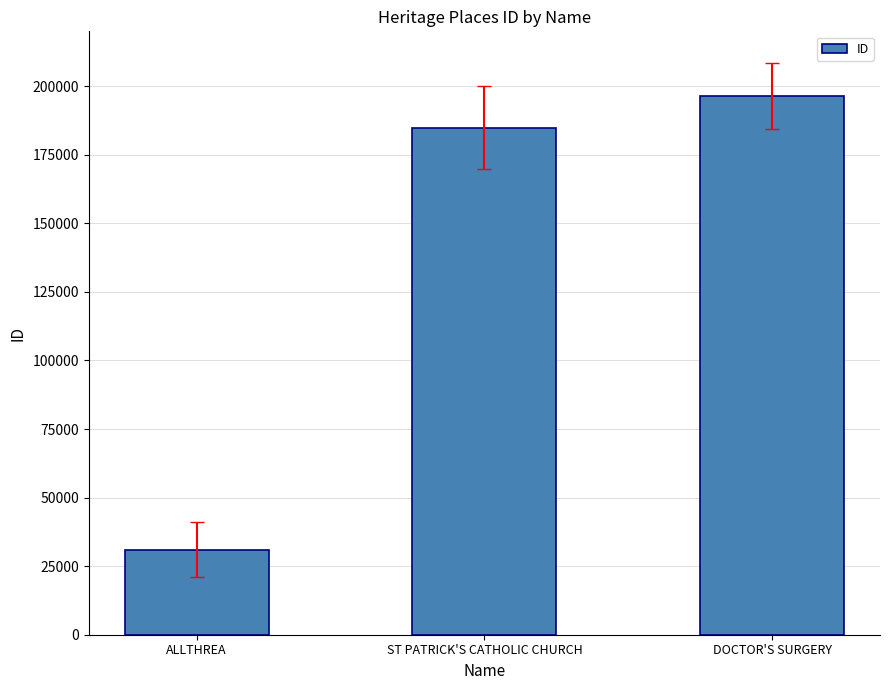

Rank the categories by value from highest to lowest.

DOCTOR'S SURGERY, ST PATRICK'S CATHOLIC CHURCH, ALLTHREA